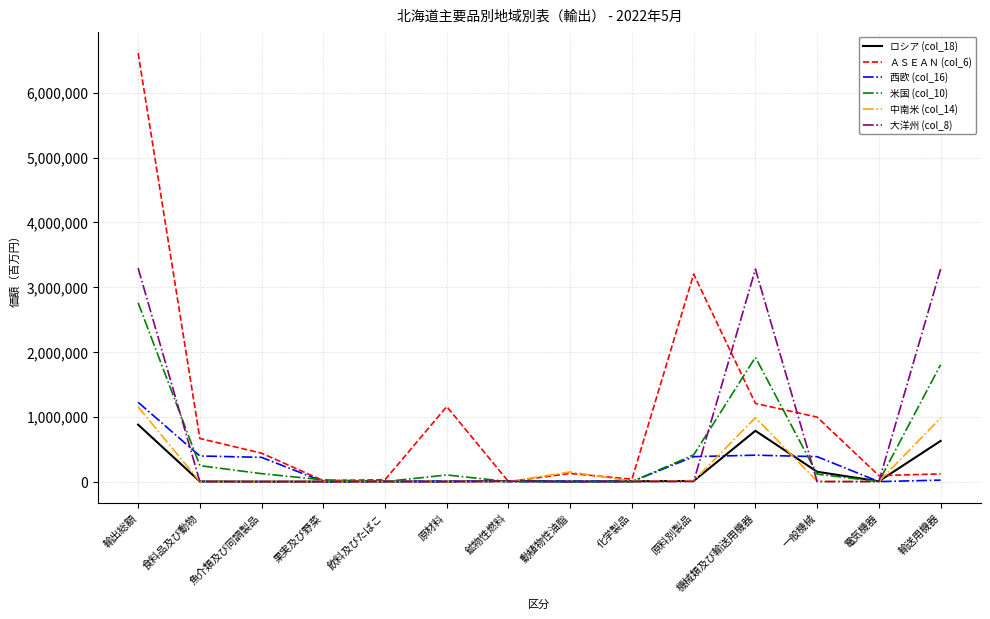

Which series has the widest spread of values?

ＡＳＥＡＮ (col_6)